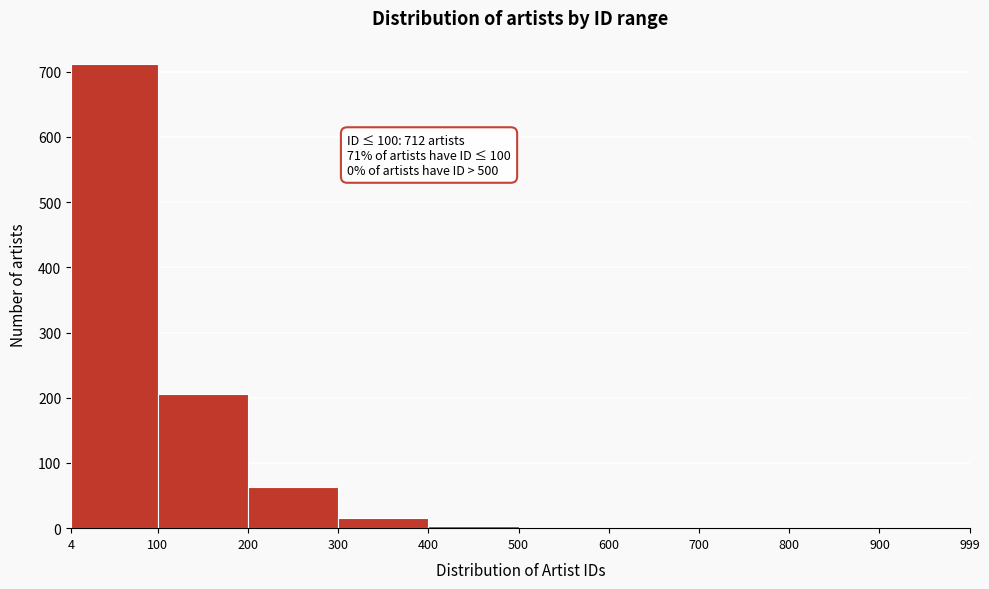

Which range on the x-axis has the tallest bar?

4 to 100